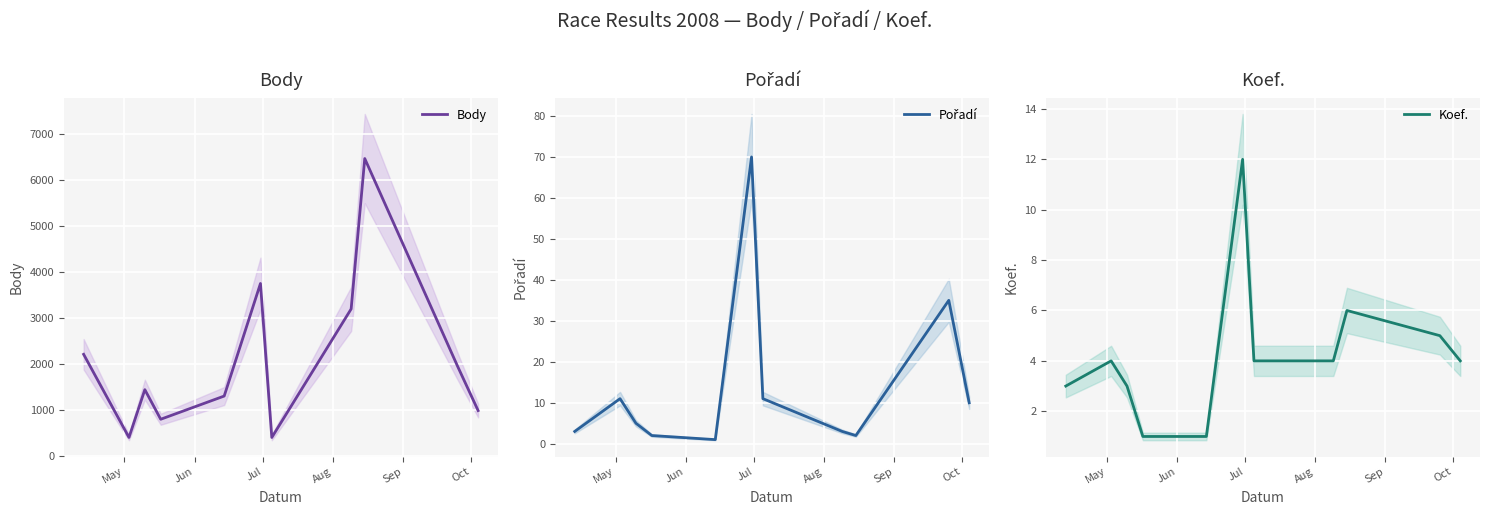

What are all the series names shown in the legend?

Body, Pořadí, Koef.